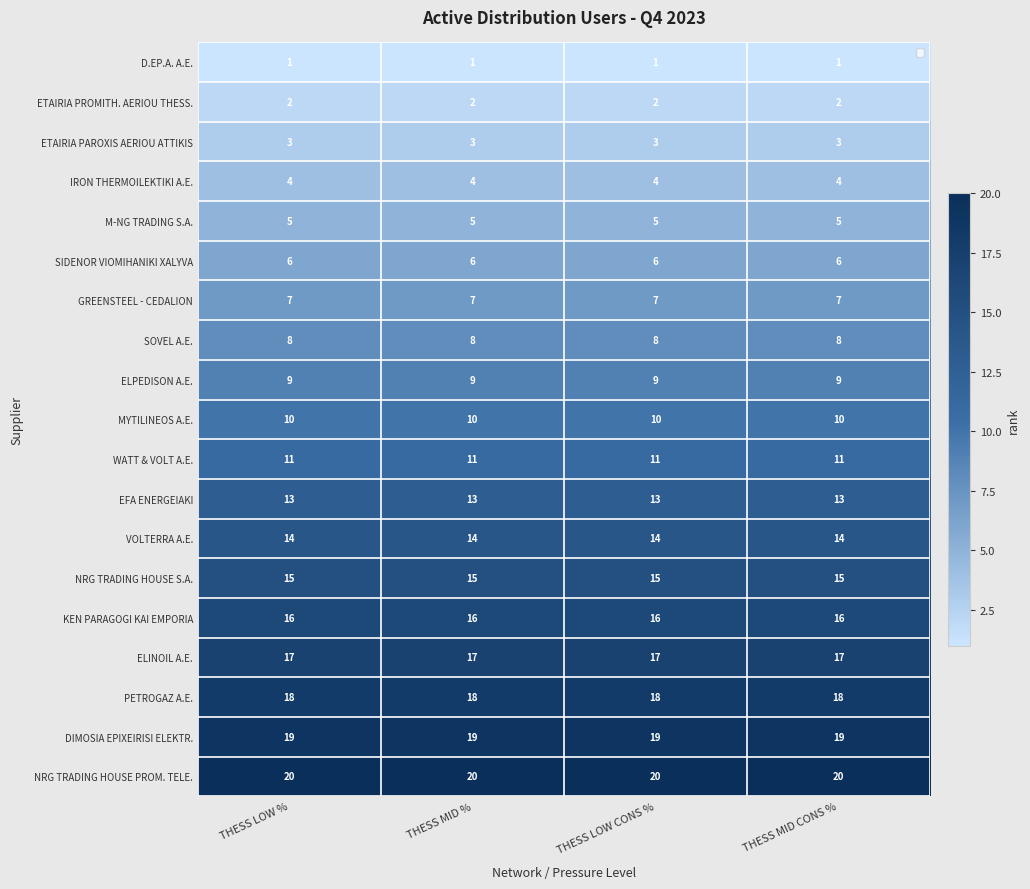

What is the sum of the GREENSTEEL - CEDALION values at THESS MID CONS % and THESS LOW CONS %?

14